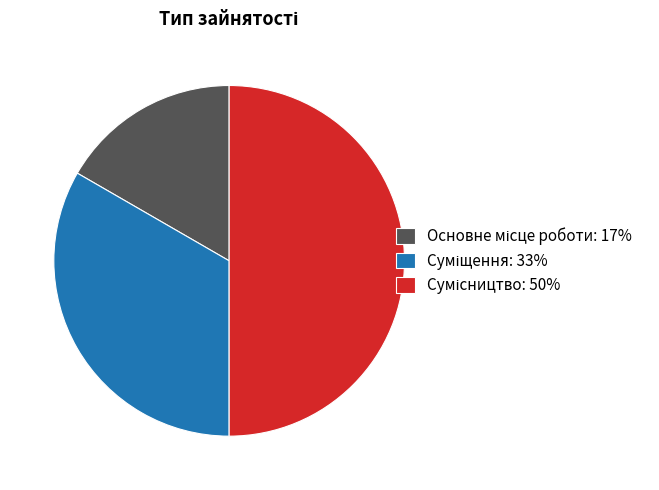

To the nearest percent, what is the combined percentage of Суміщення and Сумісництво?

83%